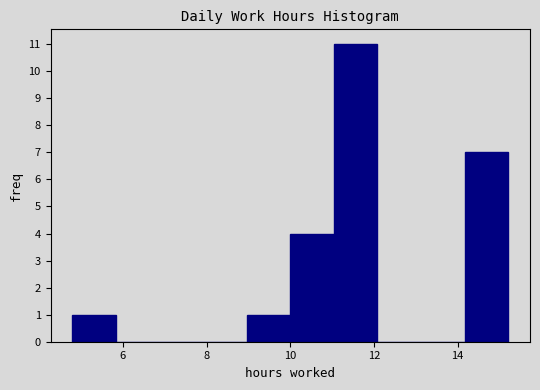

Reading left to right, list every bar in this chart as the range it spans on the x-axis followed by its height. Neither the bar edges nor the heights are printed on the chart, so give them approximately, as read against the axes.

4.8 to 5.8: 1
5.8 to 6.8: 0
6.8 to 8.0: 0
8.0 to 9.0: 0
9.0 to 10.0: 1
10.0 to 11.0: 4
11.0 to 12.0: 11
12.0 to 13.2: 0
13.2 to 14.2: 0
14.2 to 15.2: 7